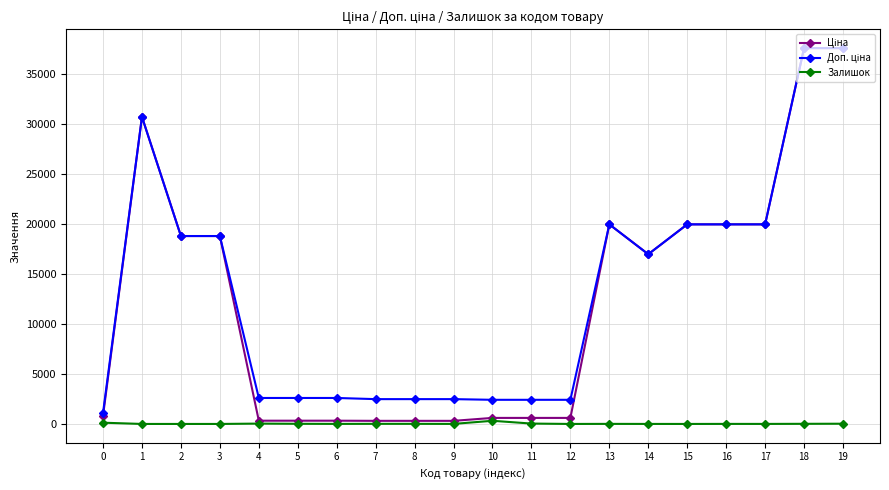

Is this an area chart (filled region under the line)?

No